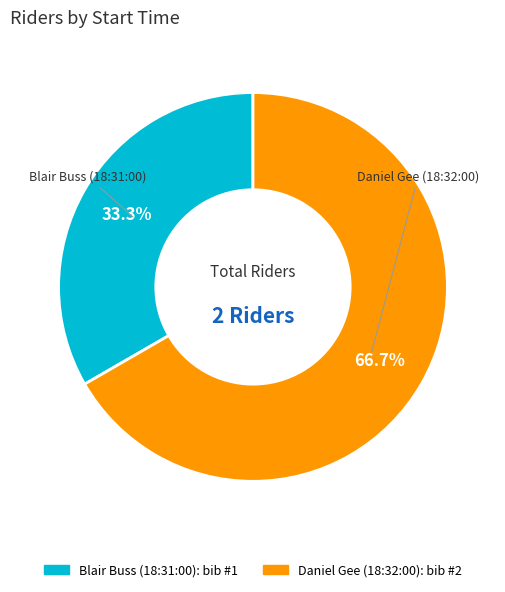

How many segments does this pie chart have?

2